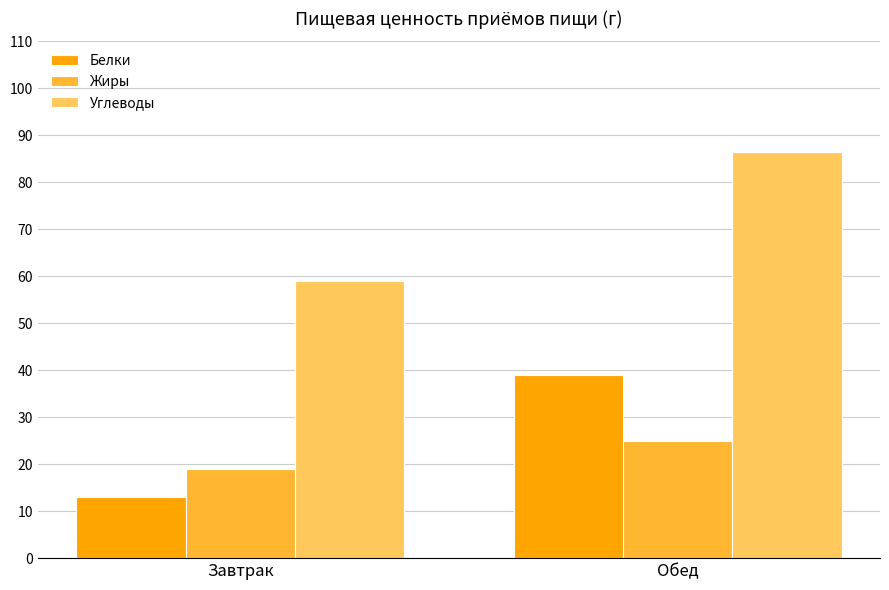

What is the difference between the maximum and minimum values in the Жиры series?

5.9